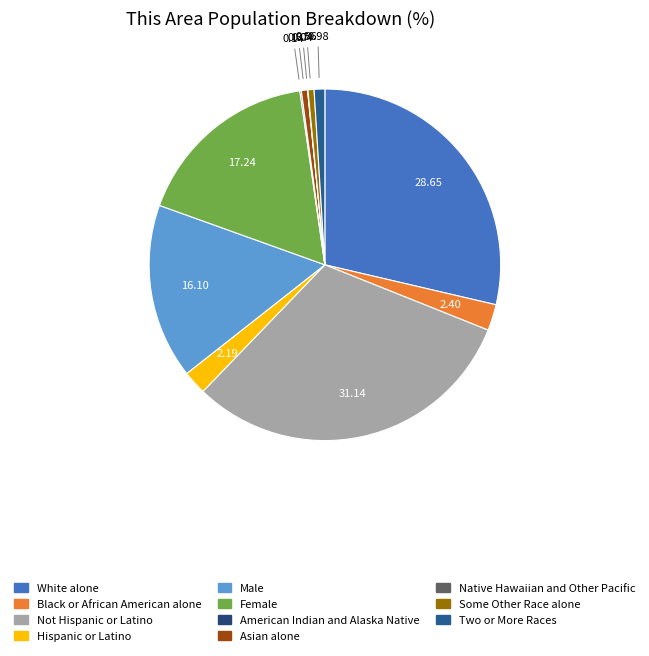

How many segments does this pie chart have?

11